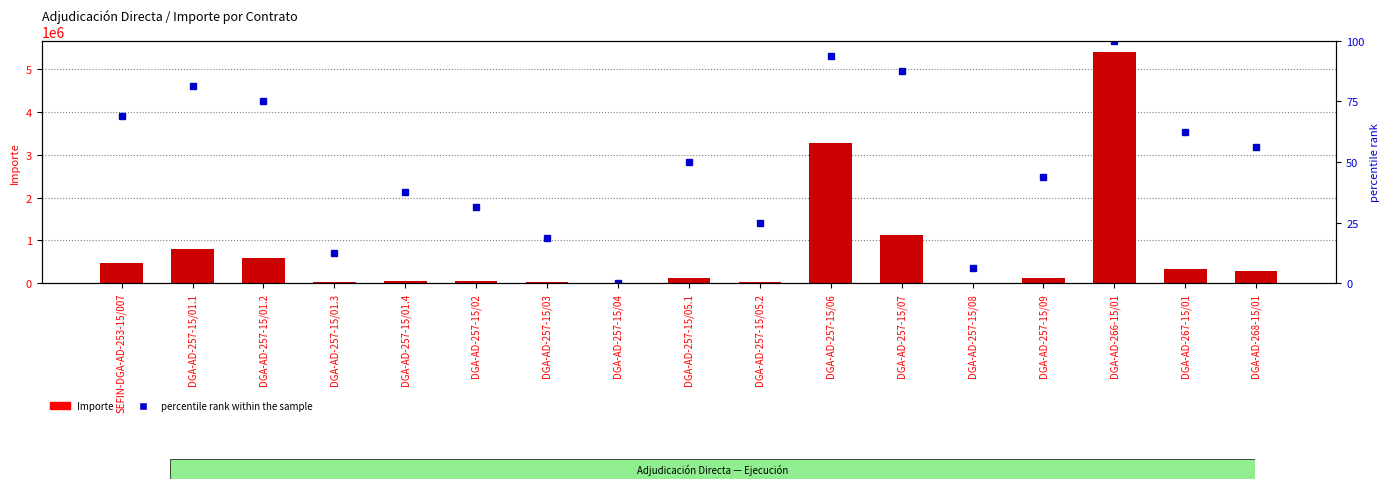

Count the number of data series in this chart.

2